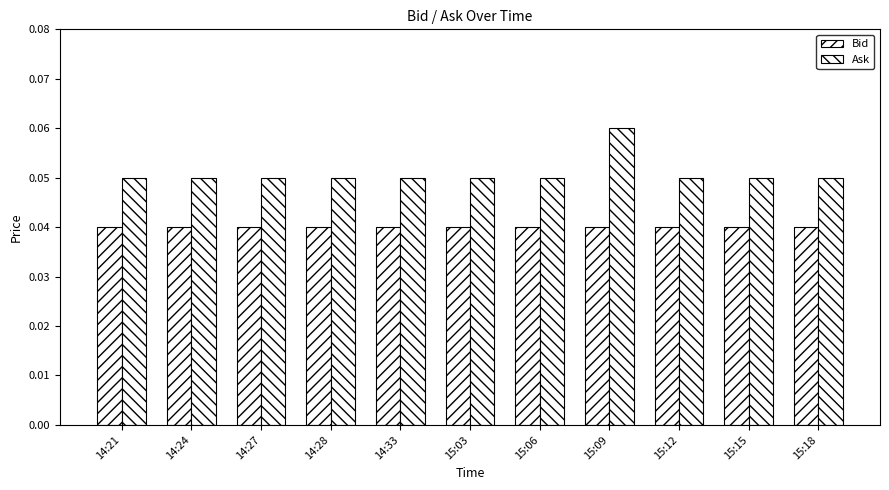

Is it true that Ask equals 0.1 at 15:03?

True